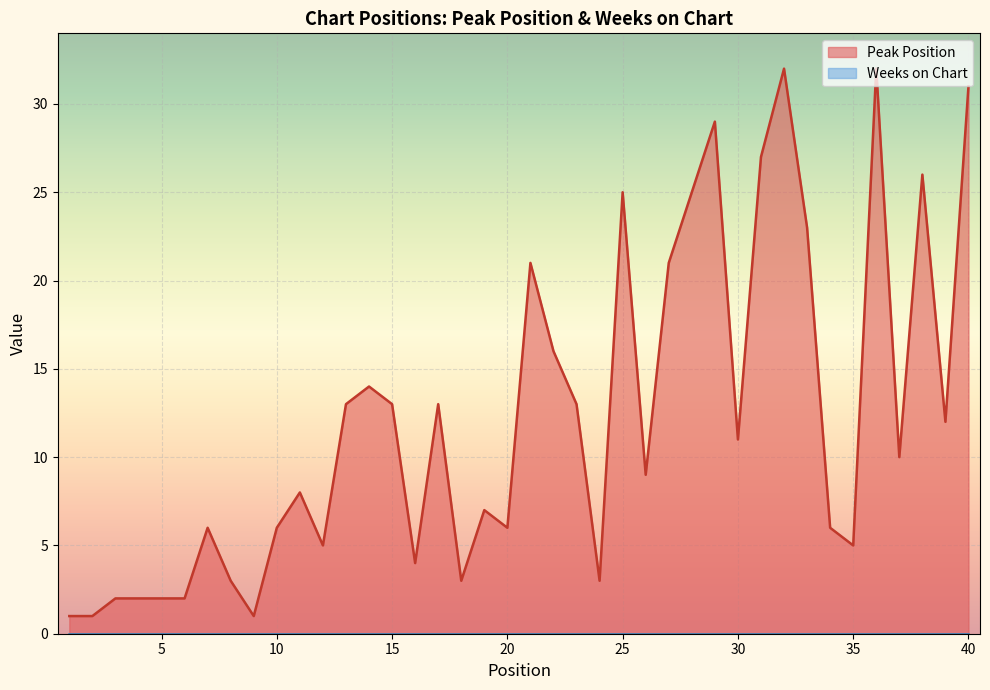

What is the average value?

12